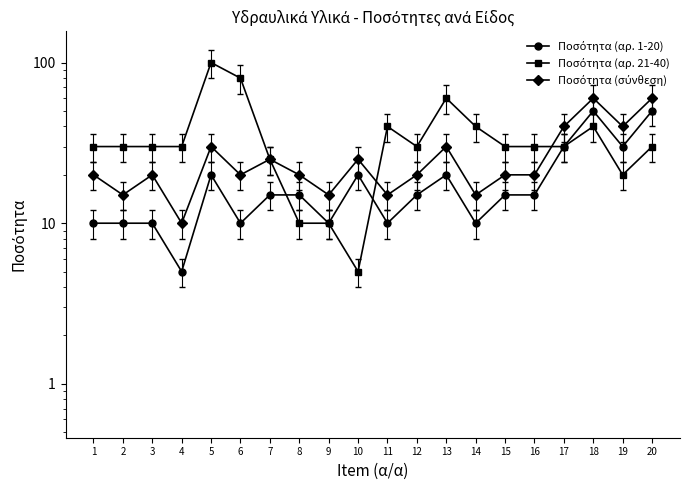

What is the value of the Ποσότητα (σύνθεση) point at the 9th from the left?

15